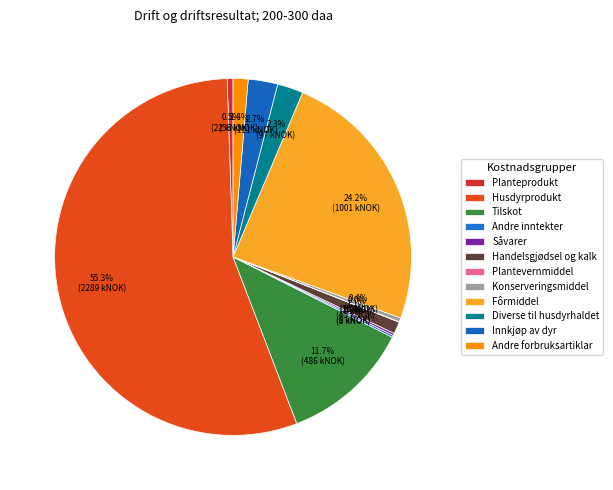

To the nearest percent, what percentage of the pie is Diverse til husdyrhaldet?

2%